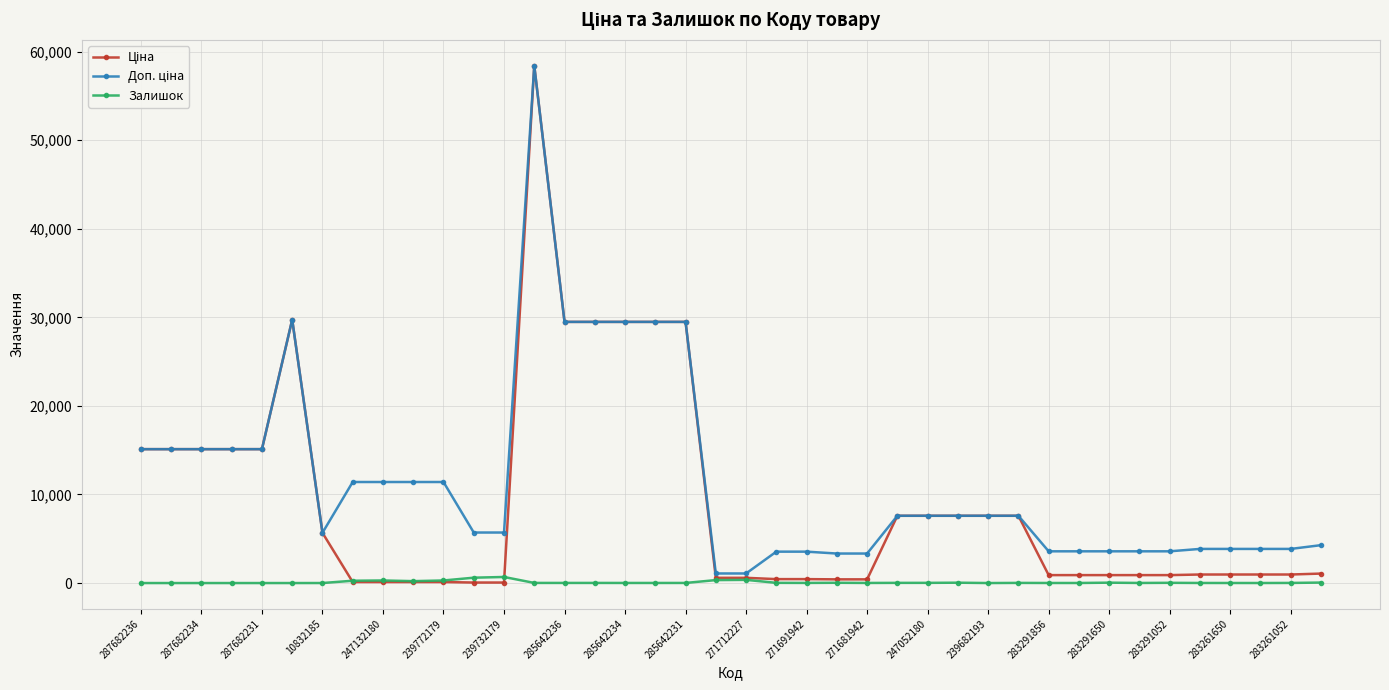

What is the maximum value shown in the chart?

58426.5